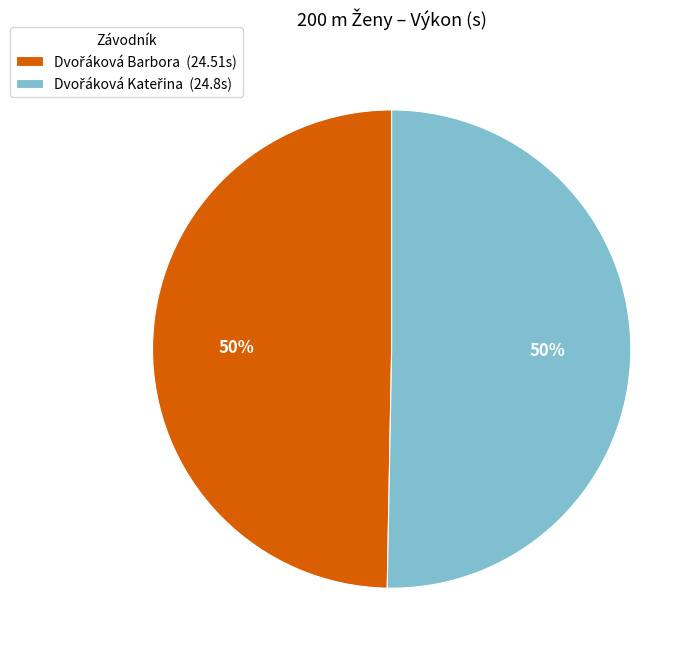

To the nearest percent, what is the average slice percentage?

50%